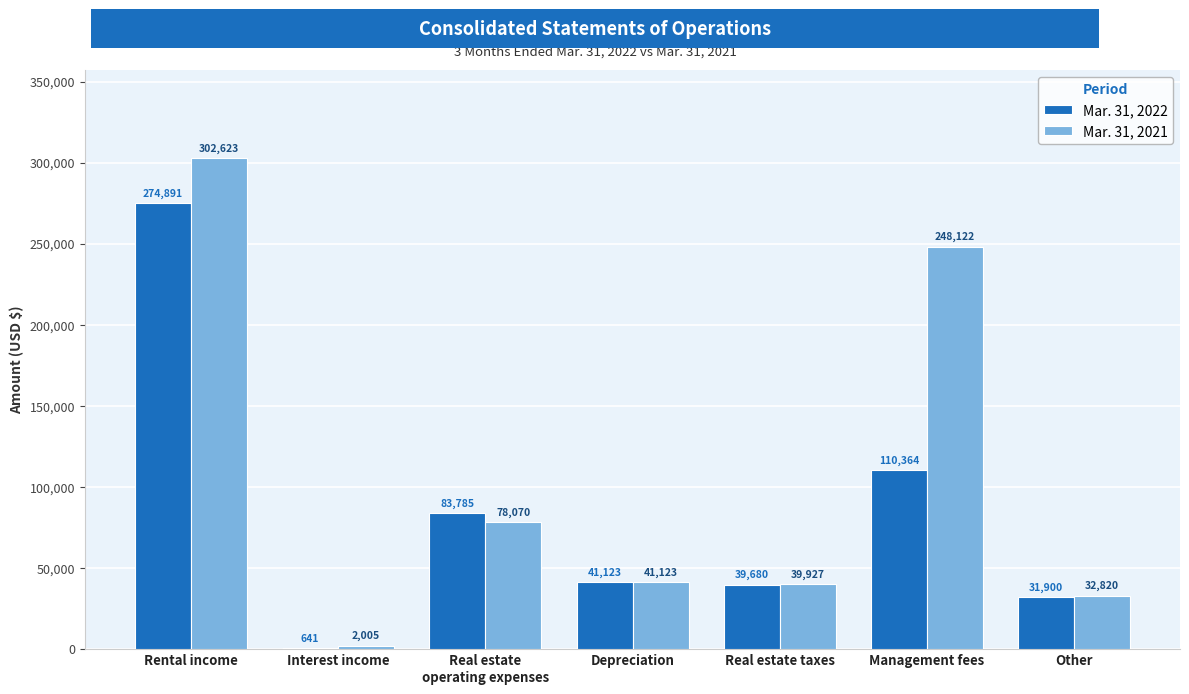

Reading left to right, extract all data points from this chart.

Mar. 31, 2022: Rental income=274891	Interest income=641	Real estate
operating expenses=83785	Depreciation=41123	Real estate taxes=39680	Management fees=110364	Other=31900
Mar. 31, 2021: Rental income=302623	Interest income=2005	Real estate
operating expenses=78070	Depreciation=41123	Real estate taxes=39927	Management fees=248122	Other=32820